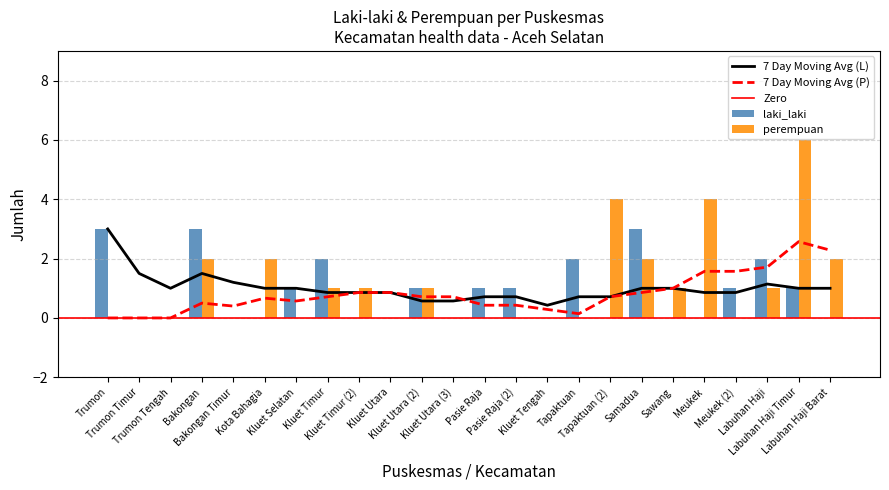

What is the difference between the maximum and minimum values in the perempuan series?

6